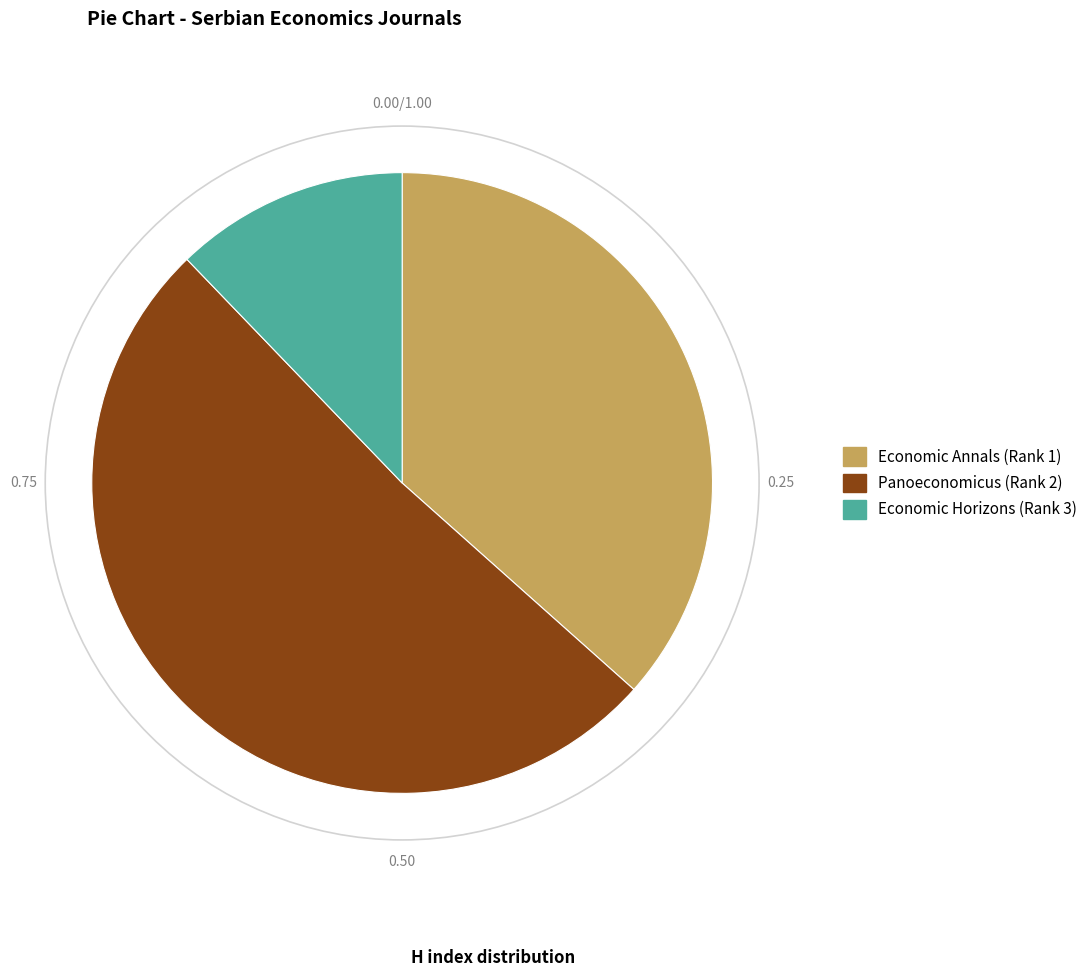

Rank the categories by value from lowest to highest.

Economic Horizons (Rank 3), Economic Annals (Rank 1), Panoeconomicus (Rank 2)